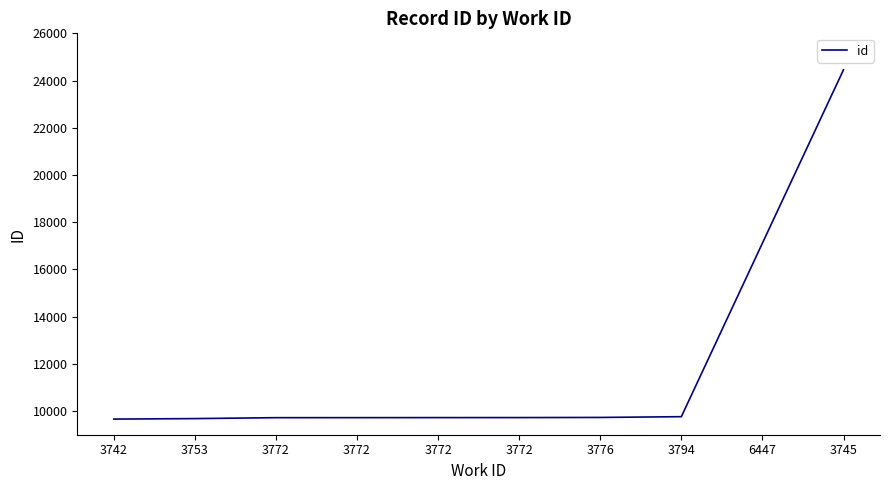

Reading left to right, extract all data points from this chart.

3742=9662	3753=9683	3772=9722	3772=9723	3772=9725	3772=9726	3776=9732	3794=9764	6447=17115	3745=24457